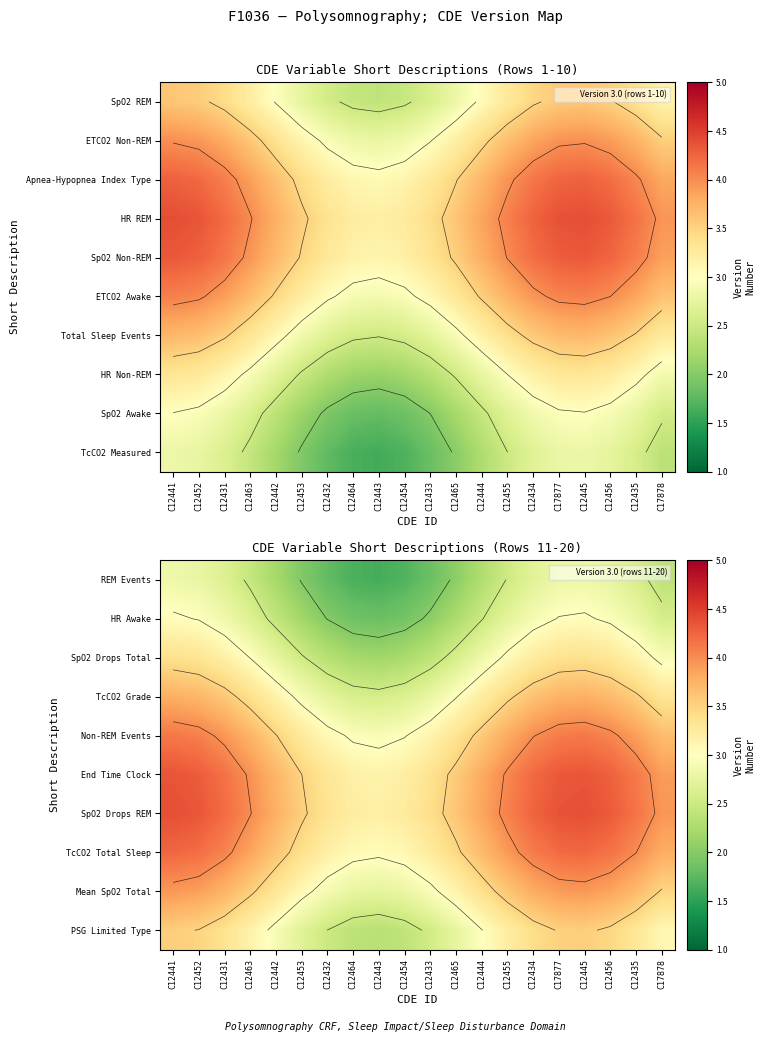

What is the sum of all PSG Limited Type values?

60.6